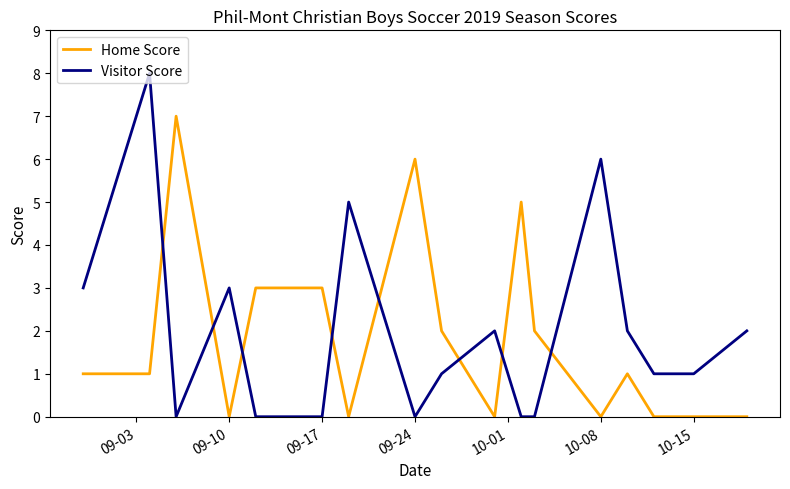

Which series has the largest range (max minus min)?

Visitor Score